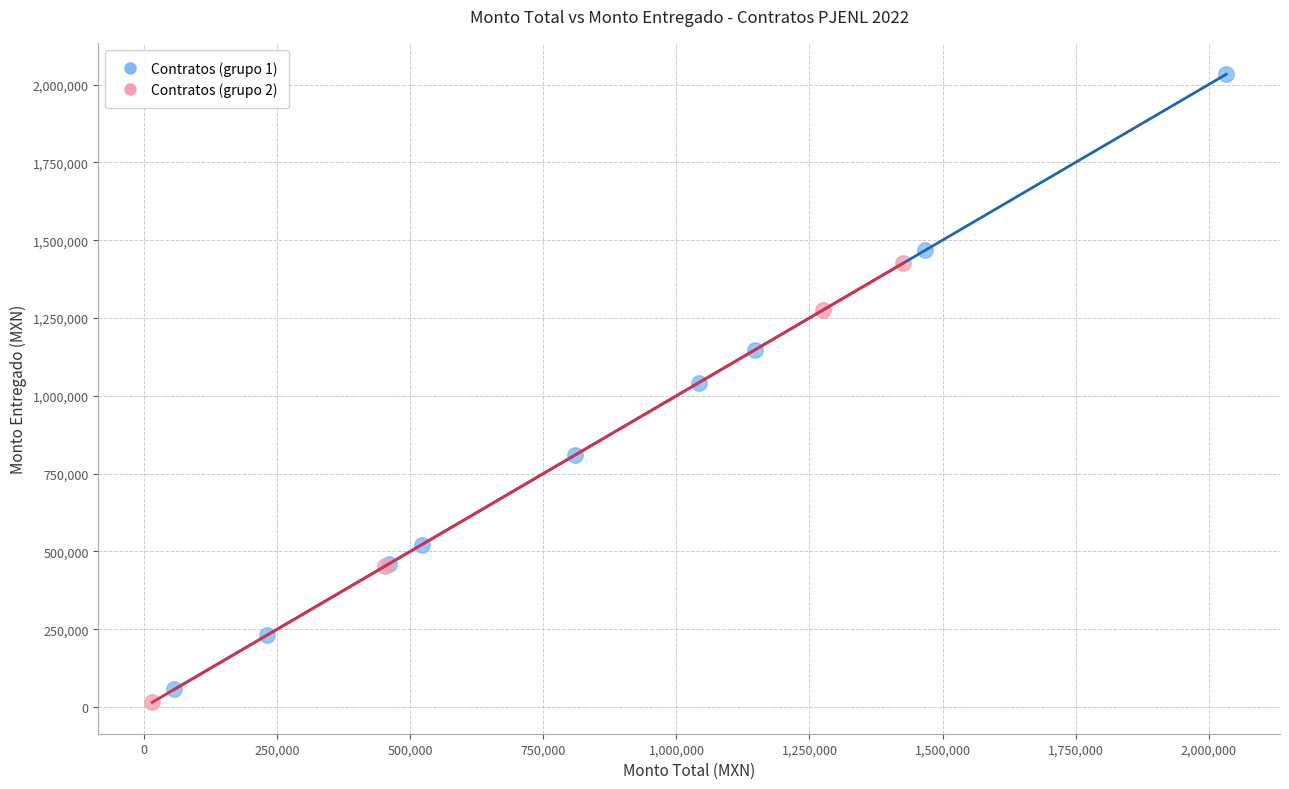

Which series reaches the minimum Y coordinate?

Contratos (grupo 2)